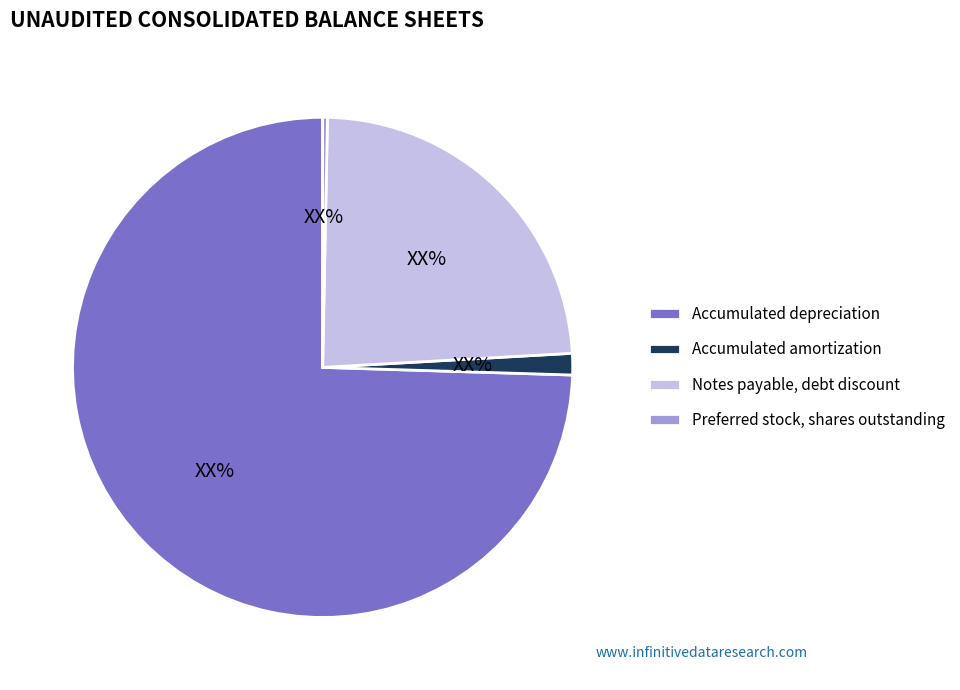

Rank the categories by value from highest to lowest.

Accumulated depreciation, Notes payable, debt discount, Accumulated amortization, Preferred stock, shares outstanding